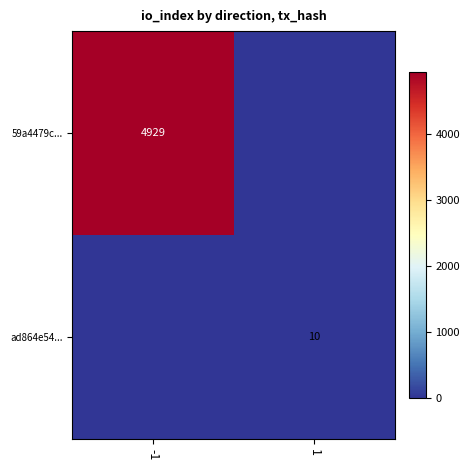

Is it true that ad864e54... equals 10 at 1?

True